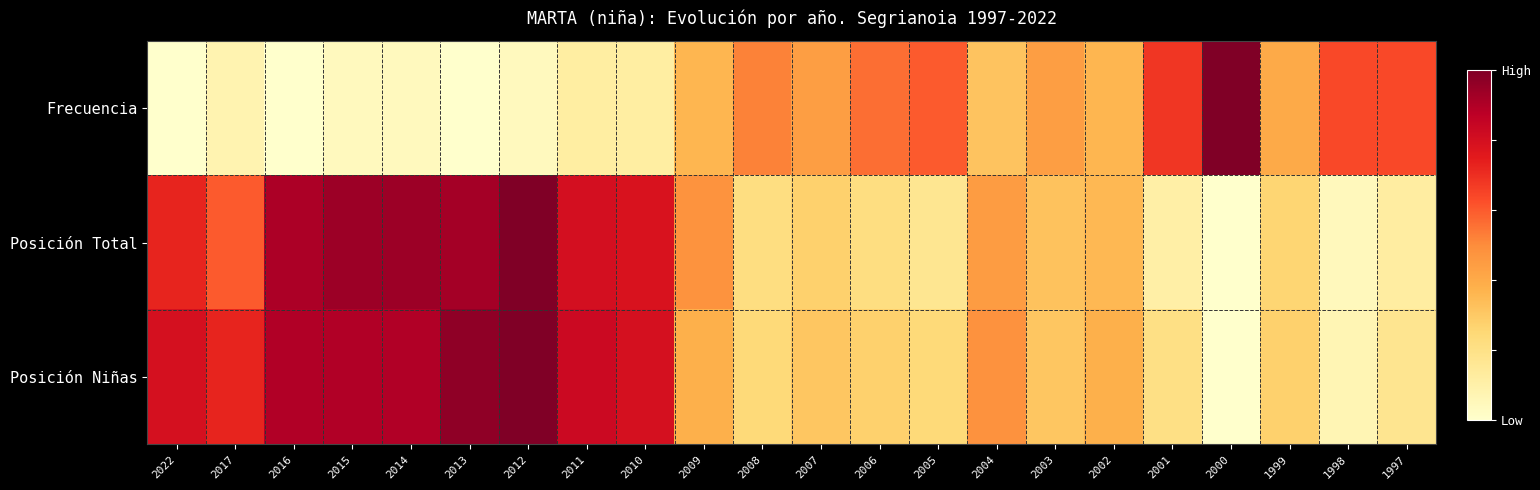

Reading left to right, extract all data points from this chart.

Frecuencia: 2022=0.0	2017=0.1	2016=0.0	2015=0.0	2014=0.0	2013=0.0	2012=0.0	2011=0.1	2010=0.1	2009=0.4	2008=0.5	2007=0.4	2006=0.6	2005=0.6	2004=0.3	2003=0.4	2002=0.4	2001=0.7	2000=1.0	1999=0.4	1998=0.6	1997=0.6
Posición Total: 2022=0.7	2017=0.6	2016=0.9	2015=0.9	2014=0.9	2013=0.9	2012=1.0	2011=0.8	2010=0.8	2009=0.5	2008=0.2	2007=0.3	2006=0.2	2005=0.2	2004=0.4	2003=0.3	2002=0.4	2001=0.1	2000=0.0	1999=0.3	1998=0.0	1997=0.1
Posición Niñas: 2022=0.8	2017=0.7	2016=0.9	2015=0.9	2014=0.9	2013=1.0	2012=1.0	2011=0.8	2010=0.8	2009=0.4	2008=0.2	2007=0.3	2006=0.3	2005=0.2	2004=0.5	2003=0.3	2002=0.4	2001=0.2	2000=0.0	1999=0.3	1998=0.1	1997=0.2